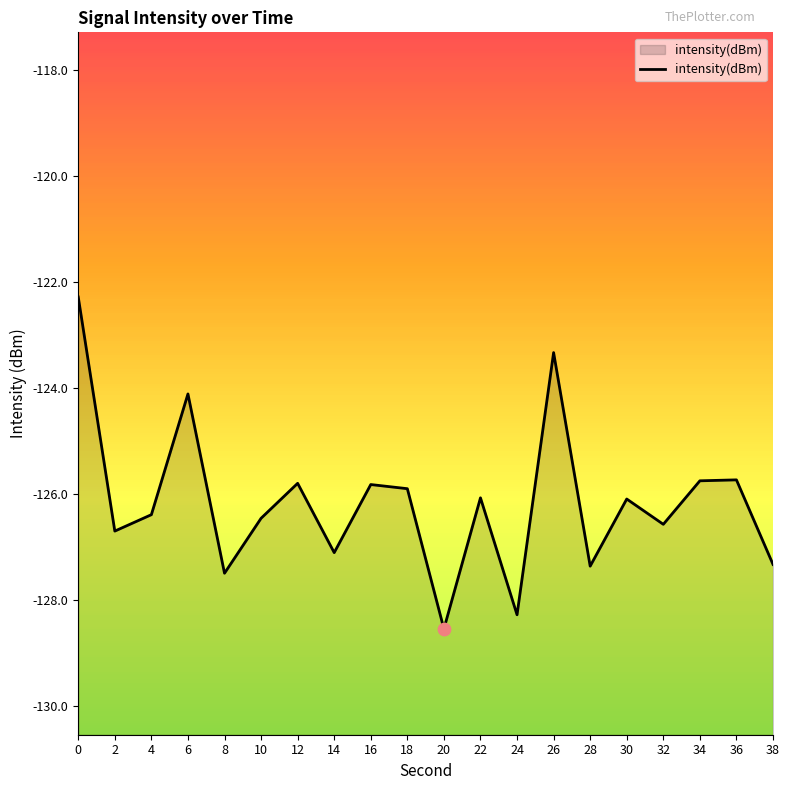

What is the change in value from 14 to 36?

+1.4